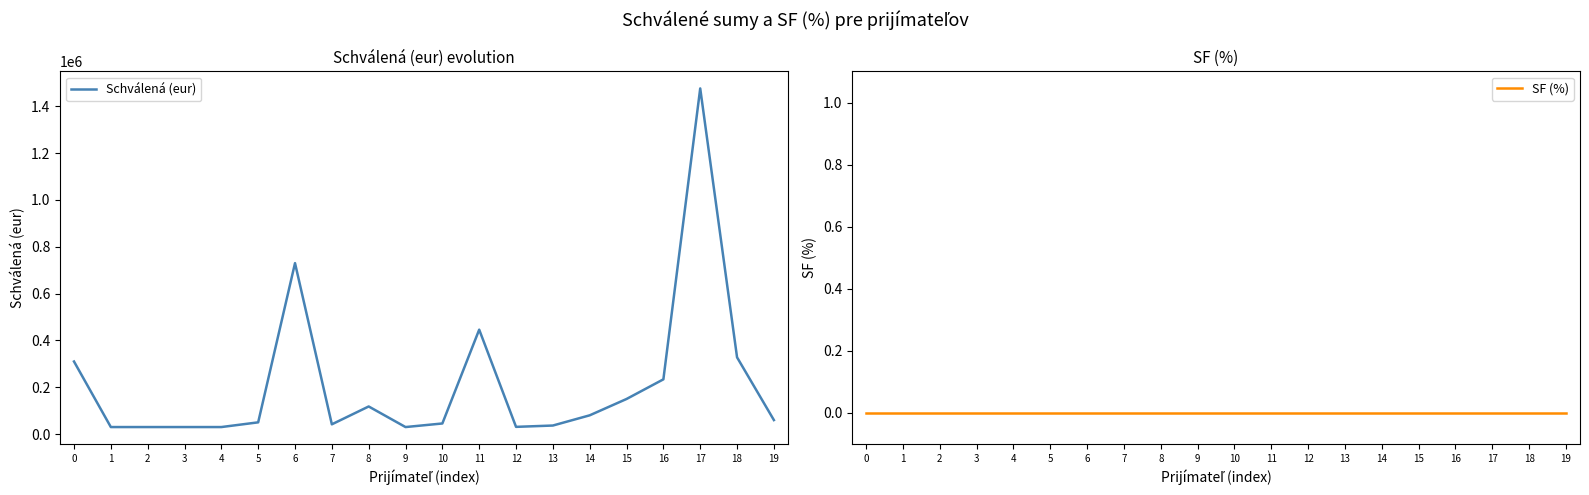

What is the spread (max minus min) of values at 0?

310117